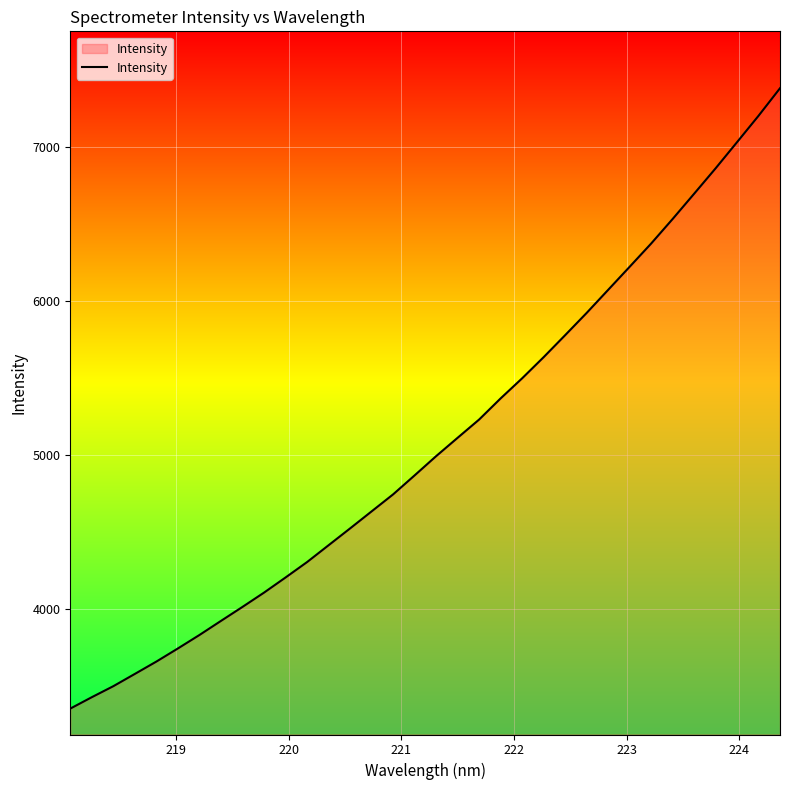

What is the difference between the maximum and minimum values?

4021.1